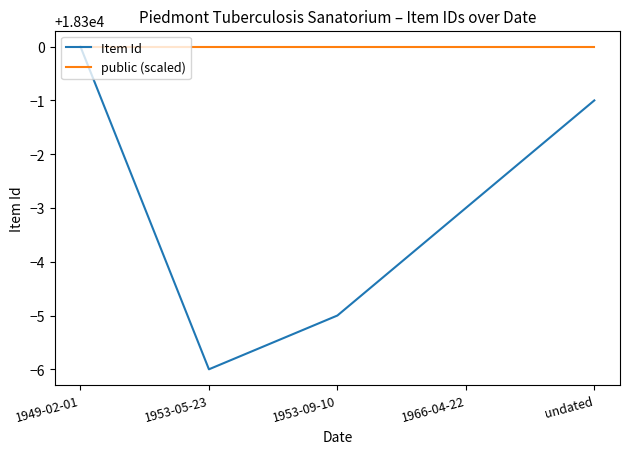

What is the minimum value for Item Id?

18294